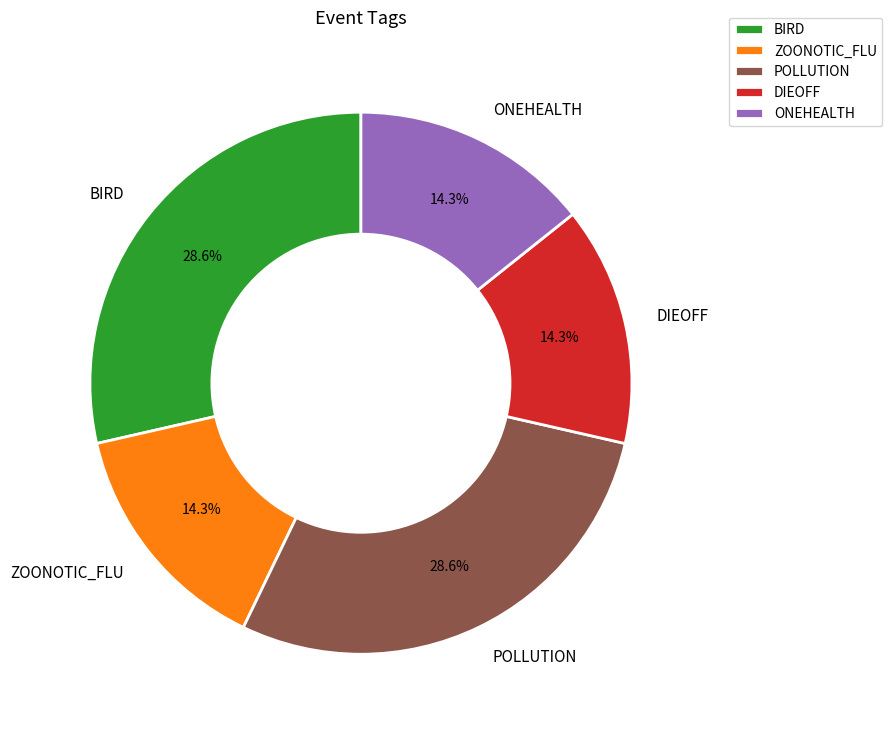

Count the number of slices in the pie.

5